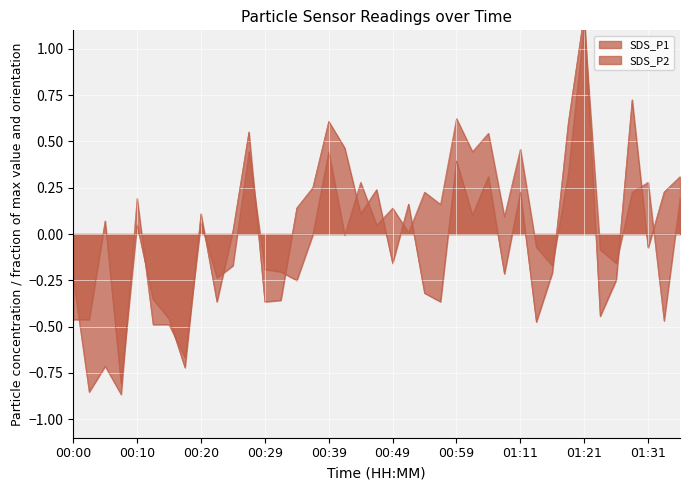

What is the label of the 17th point from the left?

00:39